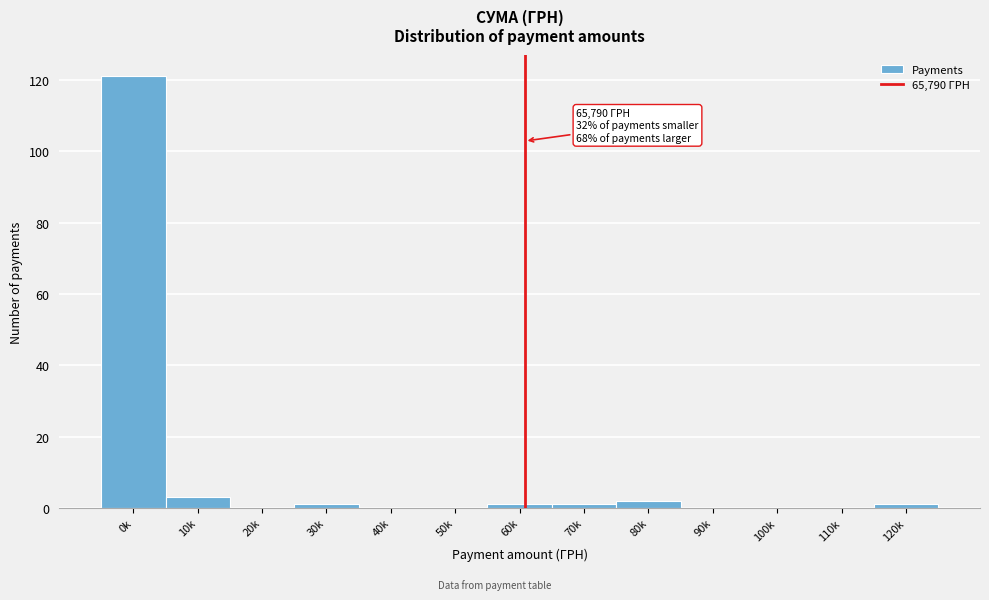

Reading right to left, list all the values displayed in this chart.

120k=1	110k=0	100k=0	90k=0	80k=2	70k=1	60k=1	50k=0	40k=0	30k=1	20k=0	10k=3	0k=121